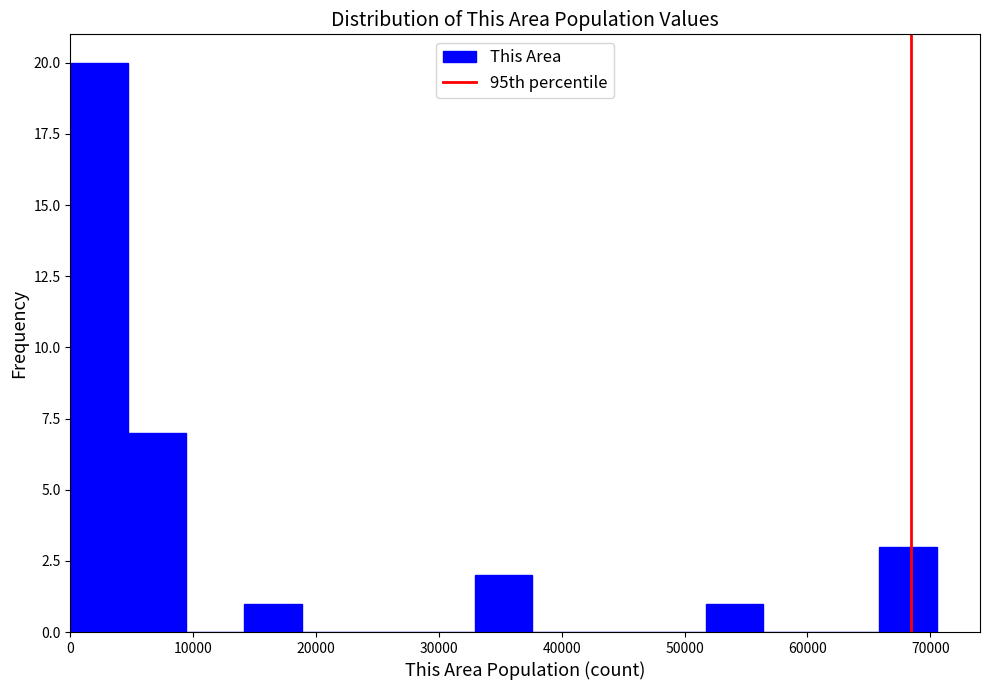

Reading left to right, transcribe this chart: for each bar, give the range it covers on the x-axis and its height. Neither the bar edges nor the heights are printed on the chart, so give them approximately, as read against the axes.

0 to 5000: 20
5000 to 9000: 7
9000 to 14000: 0
14000 to 19000: 1
19000 to 24000: 0
24000 to 28000: 0
28000 to 33000: 0
33000 to 38000: 2
38000 to 42000: 0
42000 to 47000: 0
47000 to 52000: 0
52000 to 56000: 1
56000 to 61000: 0
61000 to 66000: 0
66000 to 71000: 3